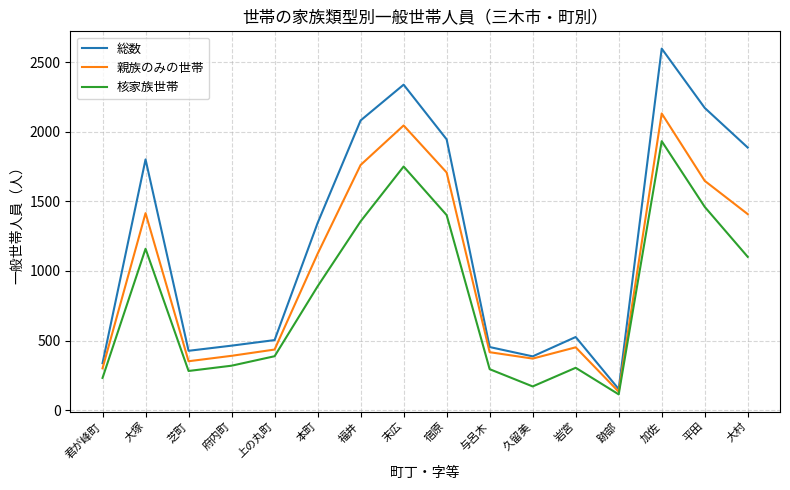

What is the total value across all series at 与呂木?

1163